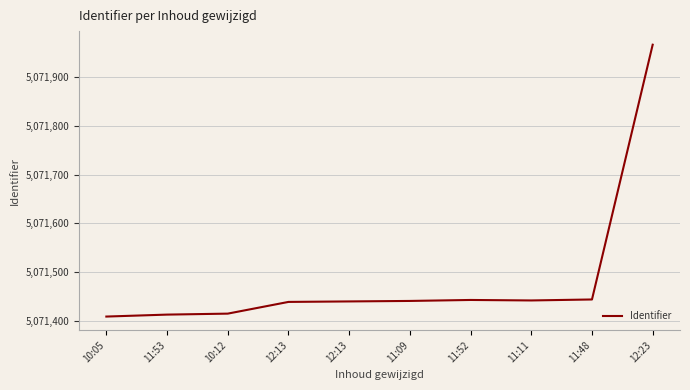

What is the approximate value at 11:09?

5071441